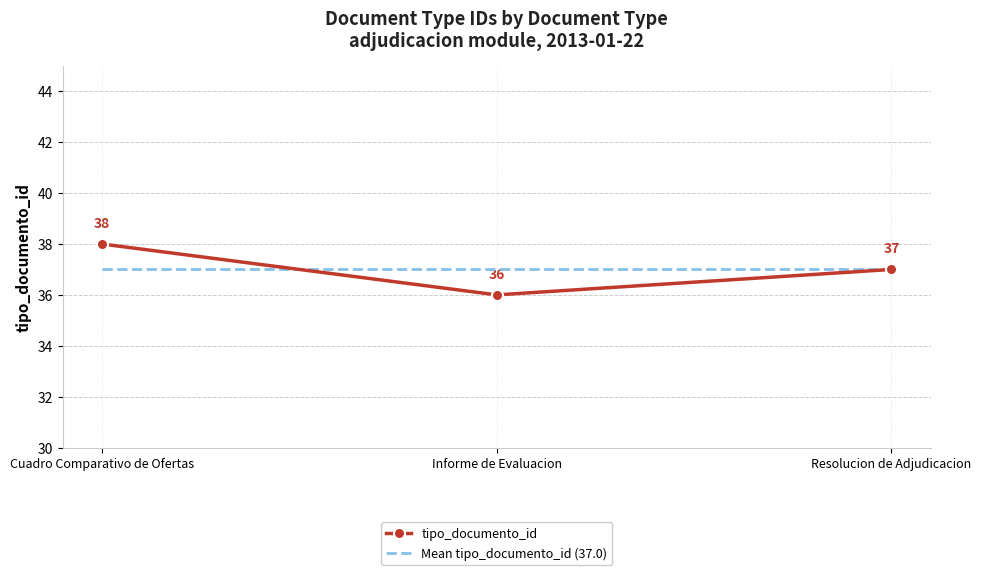

Reading right to left, extract all data points from this chart.

tipo_documento_id: 37	36	38
Mean tipo_documento_id (37.0): 37	37	37